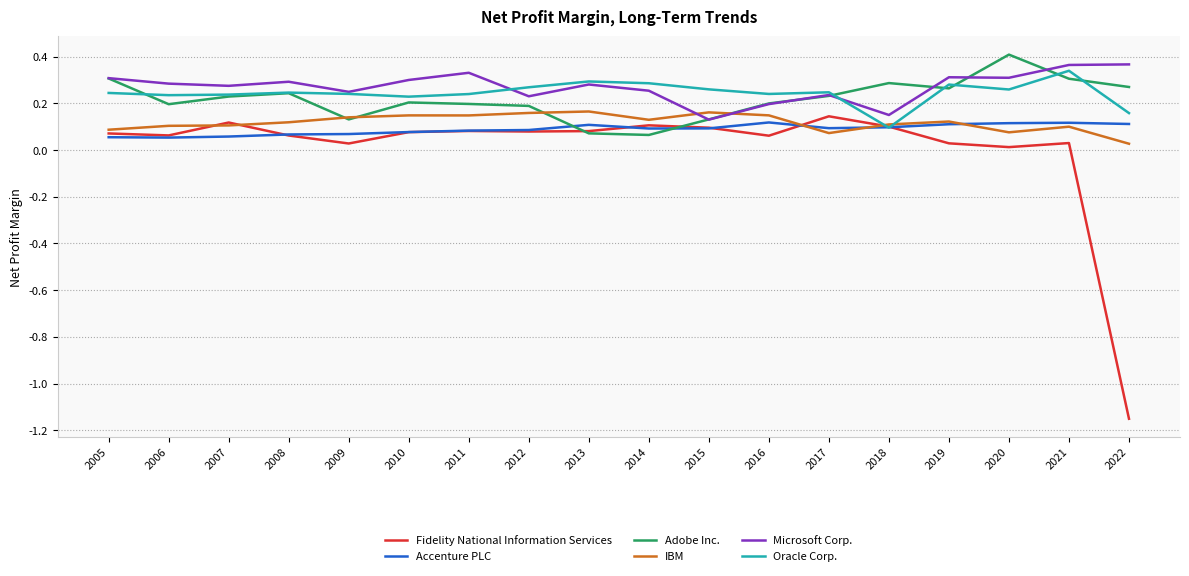

Between 2017 and 2018, which series saw the biggest shift?

Oracle Corp.